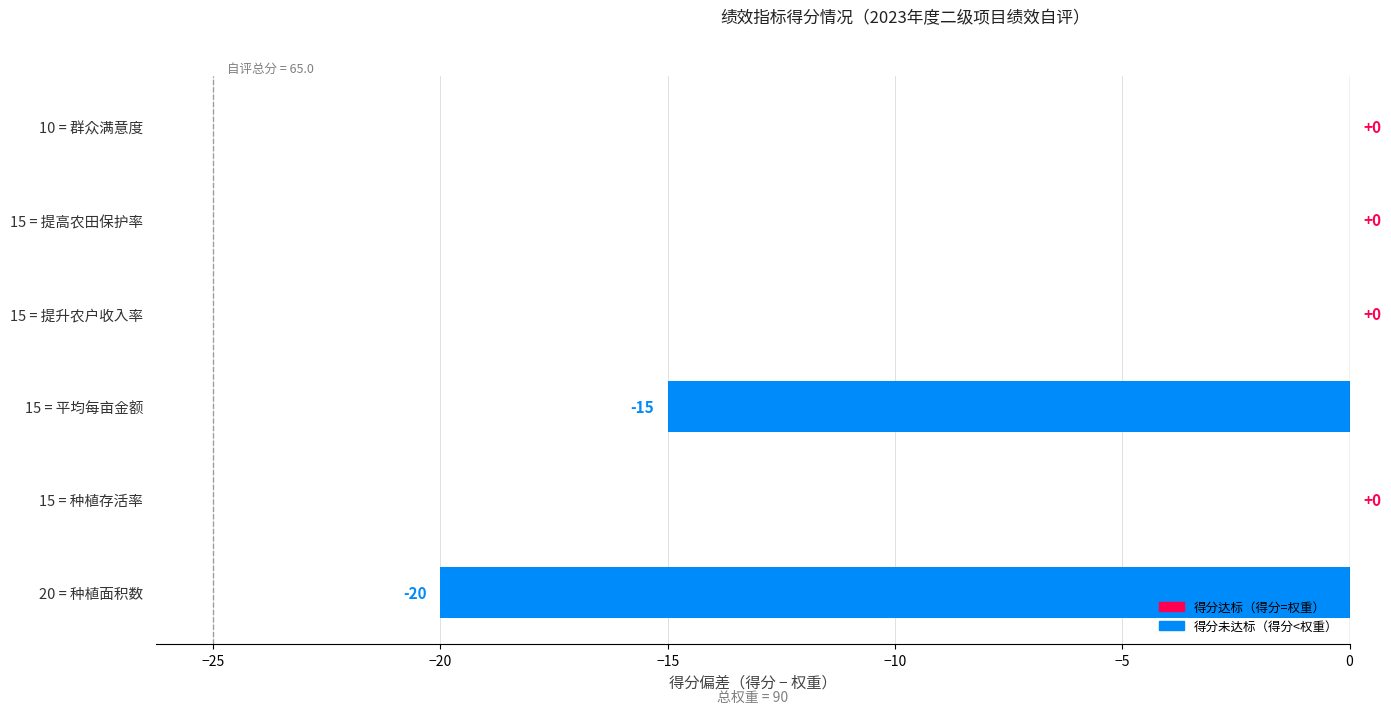

Reading bottom to top, what are all the values shown in this chart?

20 = 种植面积数=-20	15 = 种植存活率=0	15 = 平均每亩金额=-15	15 = 提升农户收入率=0	15 = 提高农田保护率=0	10 = 群众满意度=0